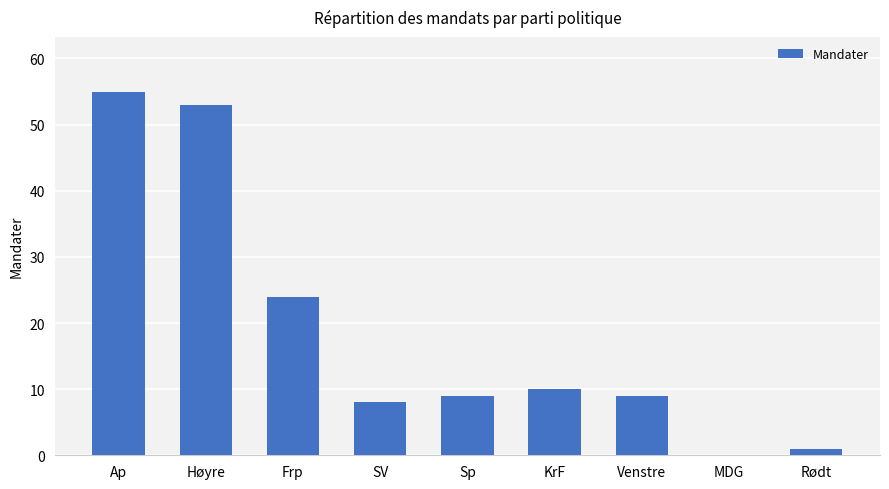

Reading right to left, transcribe all the data shown in this chart.

Rødt=1	MDG=0	Venstre=9	KrF=10	Sp=9	SV=8	Frp=24	Høyre=53	Ap=55